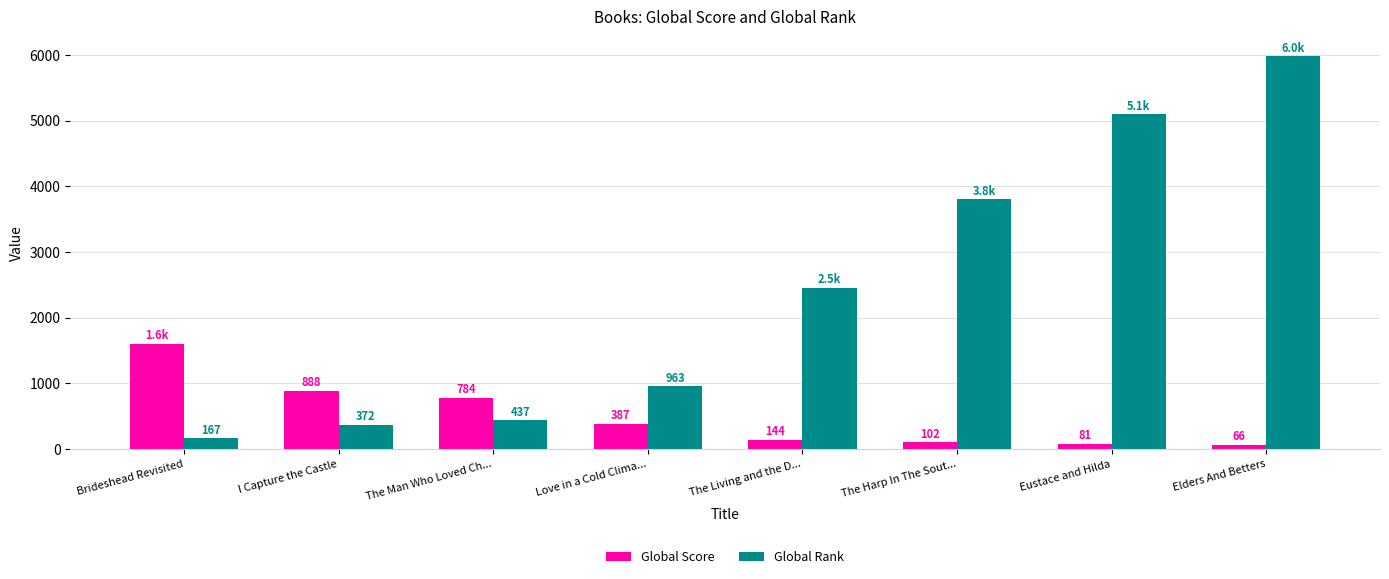

Where does the Global Score series first go above 387?

Brideshead Revisited